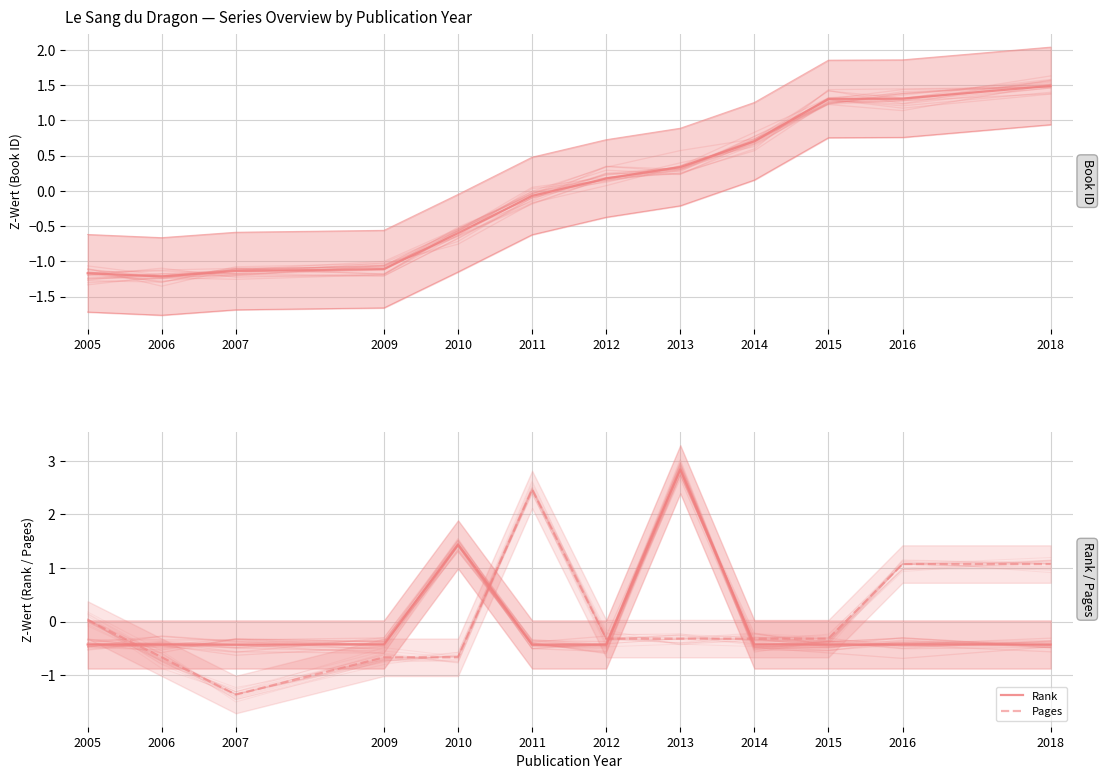

Which has a higher value, 2012 or 2014?

2014